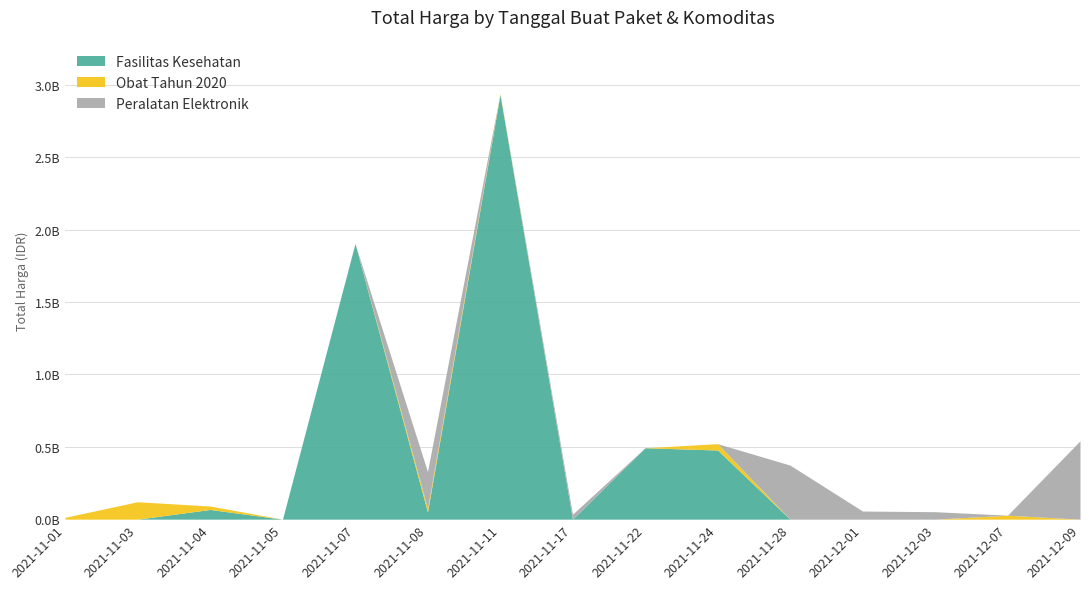

Is it true that Fasilitas Kesehatan equals 0 at 2021-11-03?

True